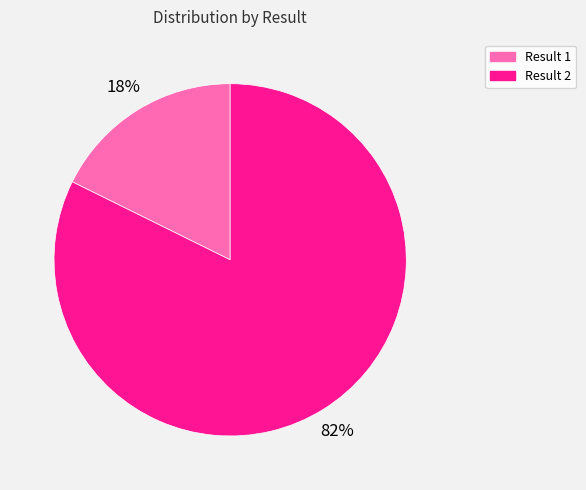

Do Result 2 and Result 1 together represent more than half of the pie?

Yes